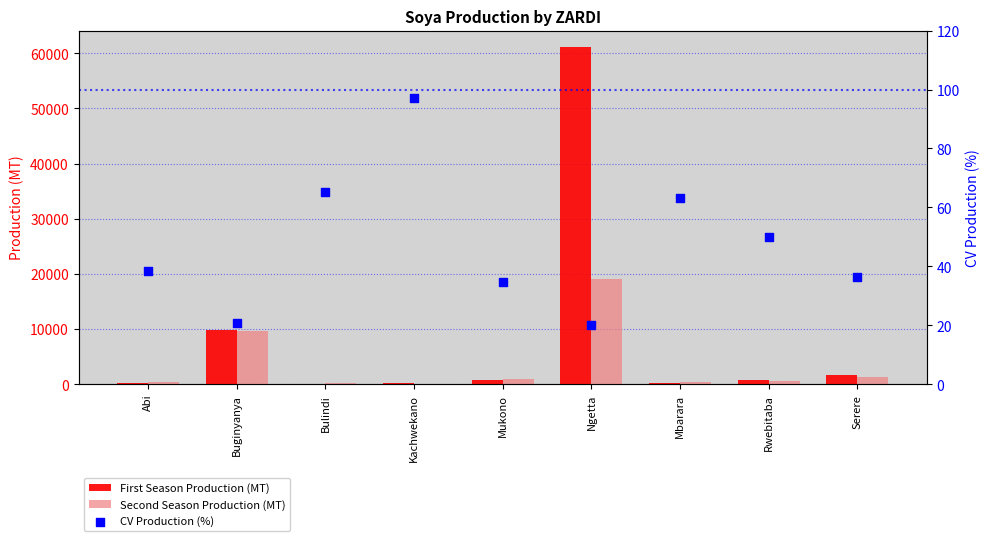

Which series contains the highest Y value?

First Season Production (MT)